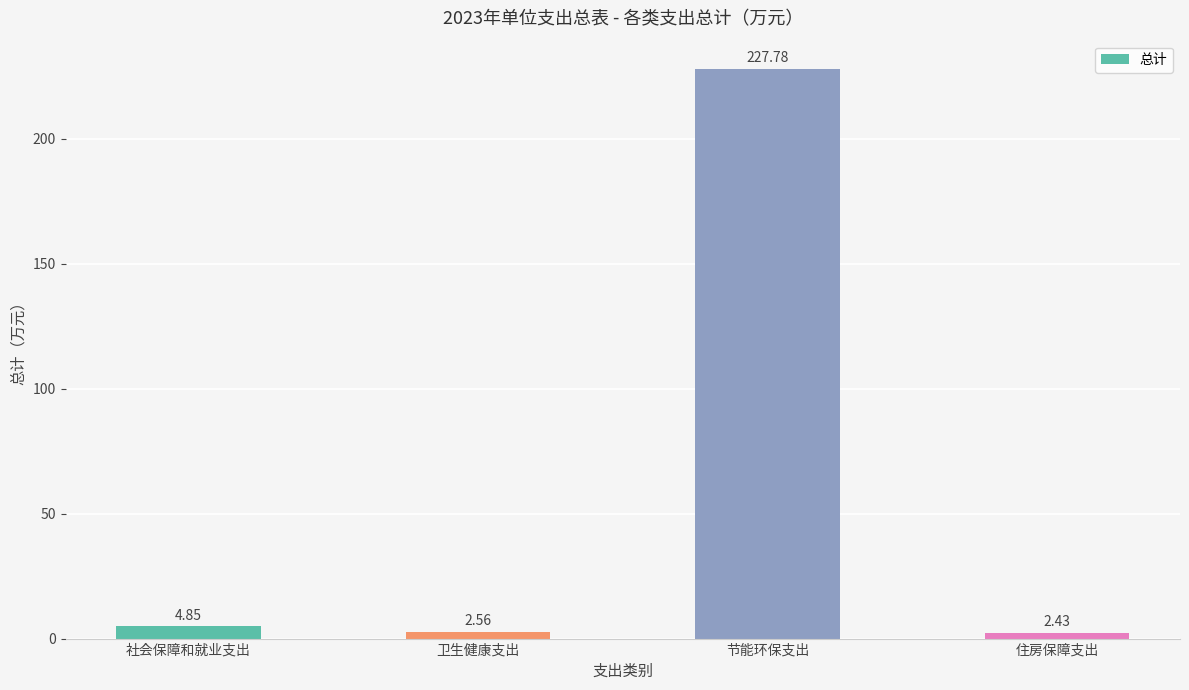

What is the change in value from 社会保障和就业支出 to 住房保障支出?

-2.4